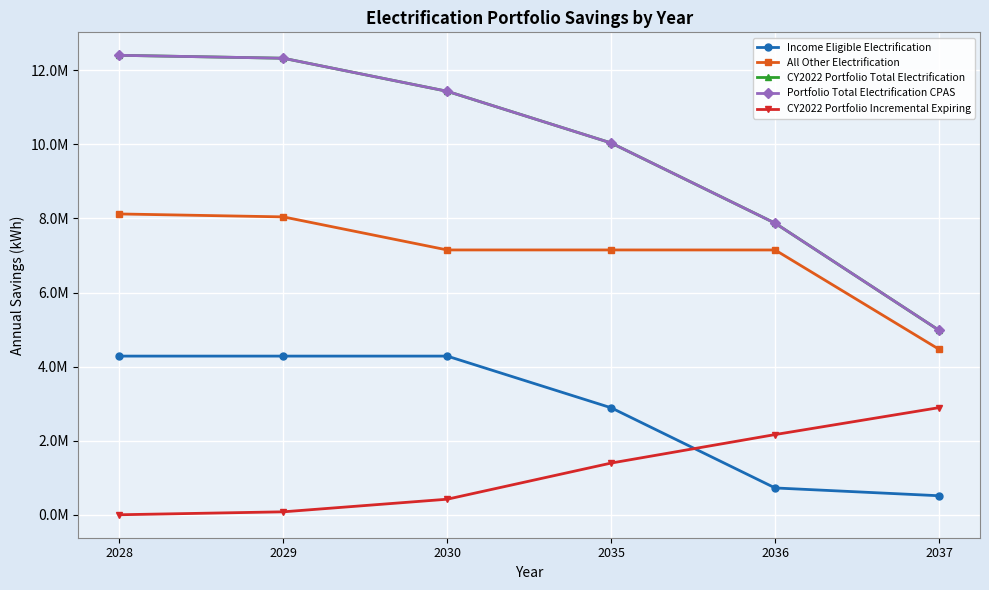

List the labels in order of Income Eligible Electrification value, largest first.

2028, 2029, 2030, 2035, 2036, 2037